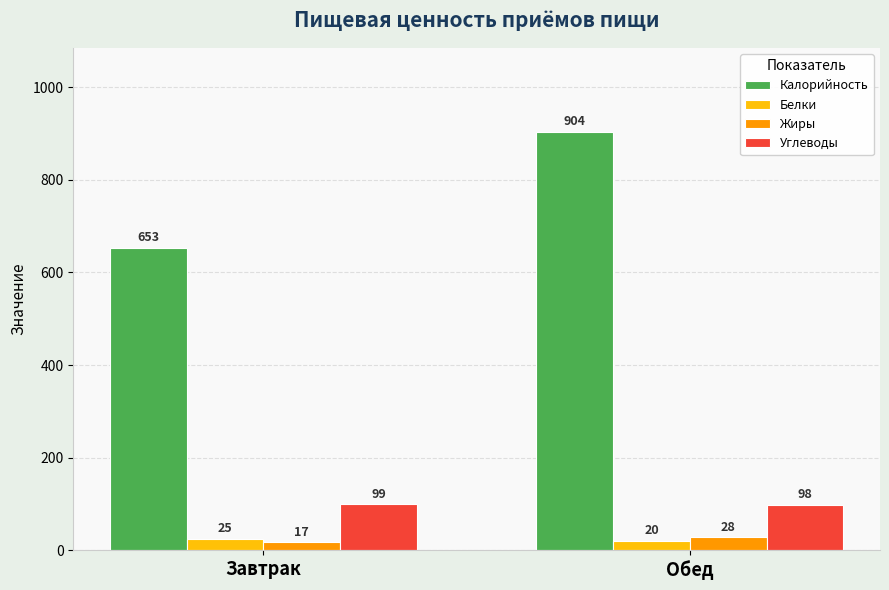

What is the lowest value of the Белки series?

20